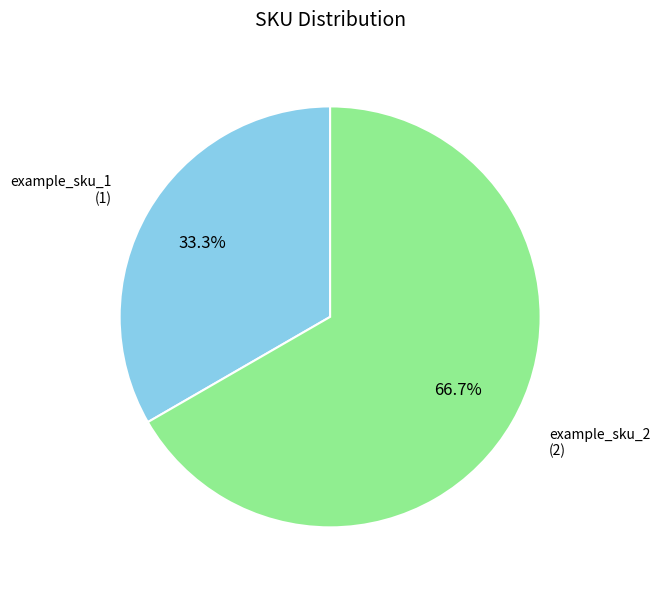

What percentage is the example_sku_2 slice, to the nearest percent?

67%